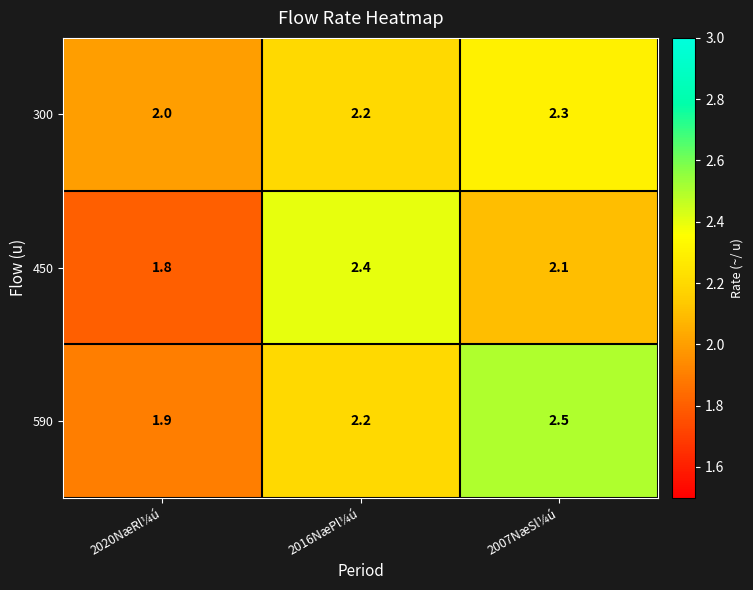

Is it true that 590 equals 2.5 at 2007NæSl¼ú?

True